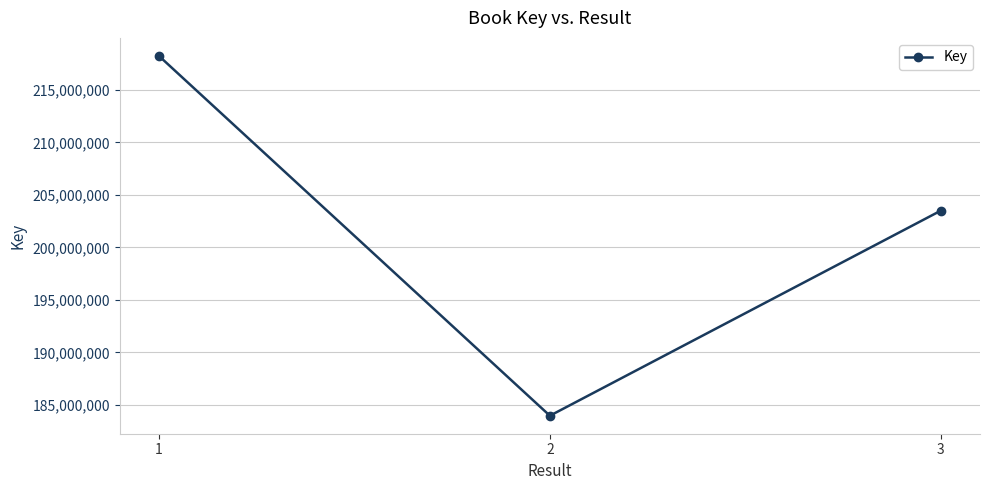

What is the change in value from 2 to 3?

+19541575